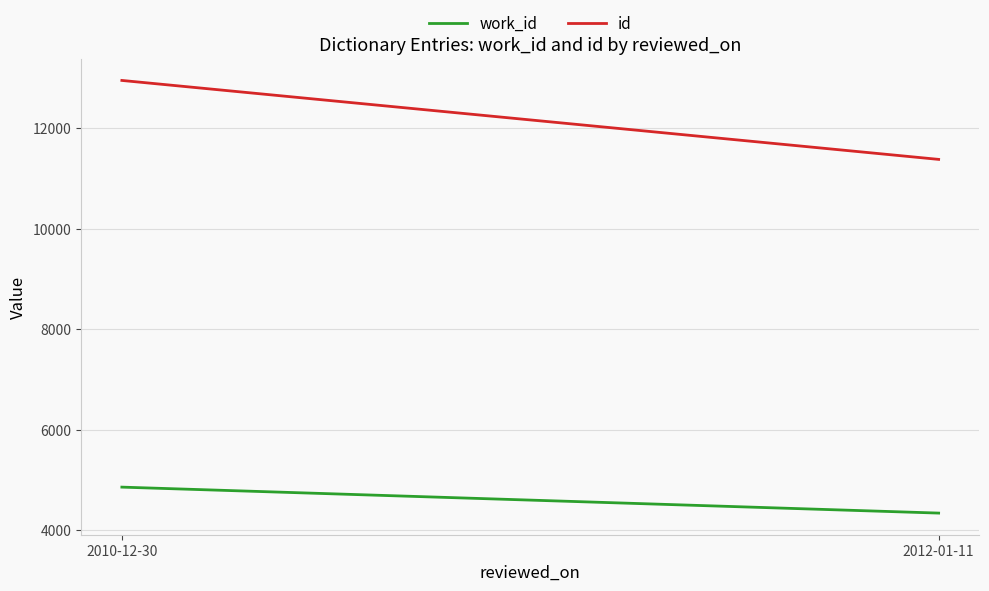

What is the label of the 2nd point from the left?

2012-01-11